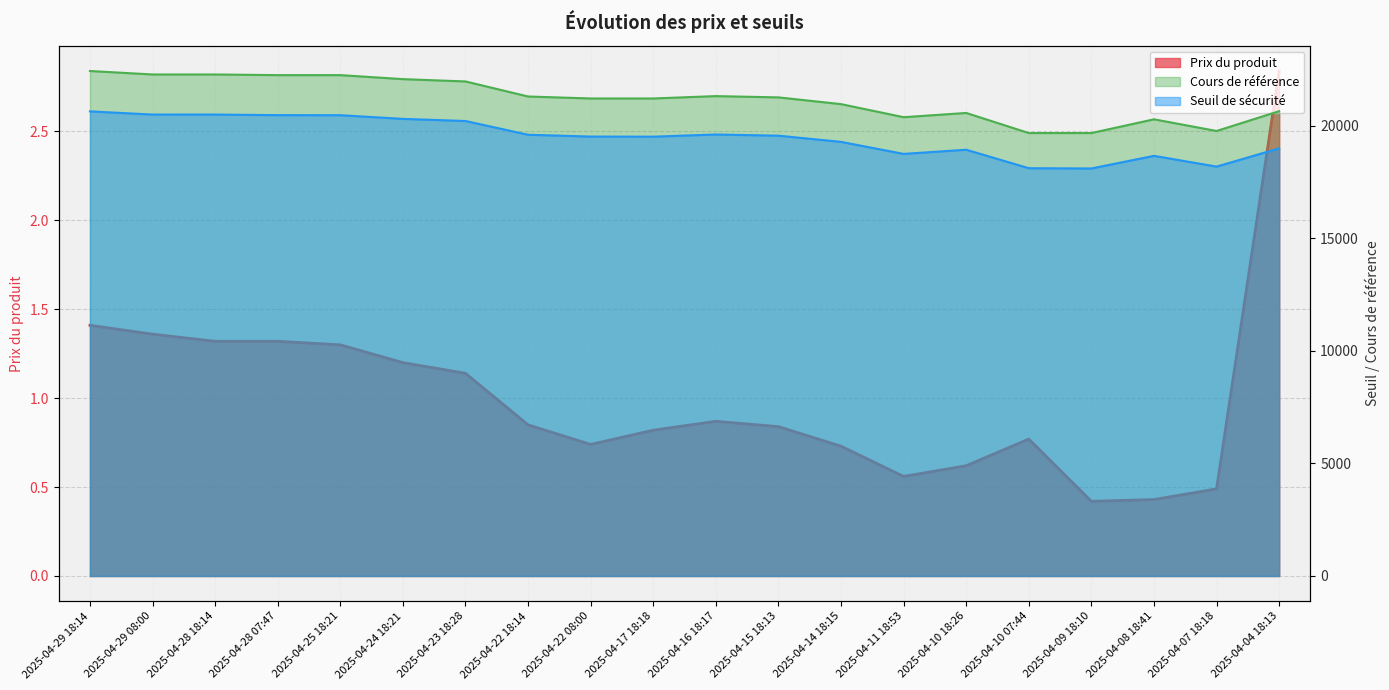

At how many categories does at least one series exceed 17137?

20